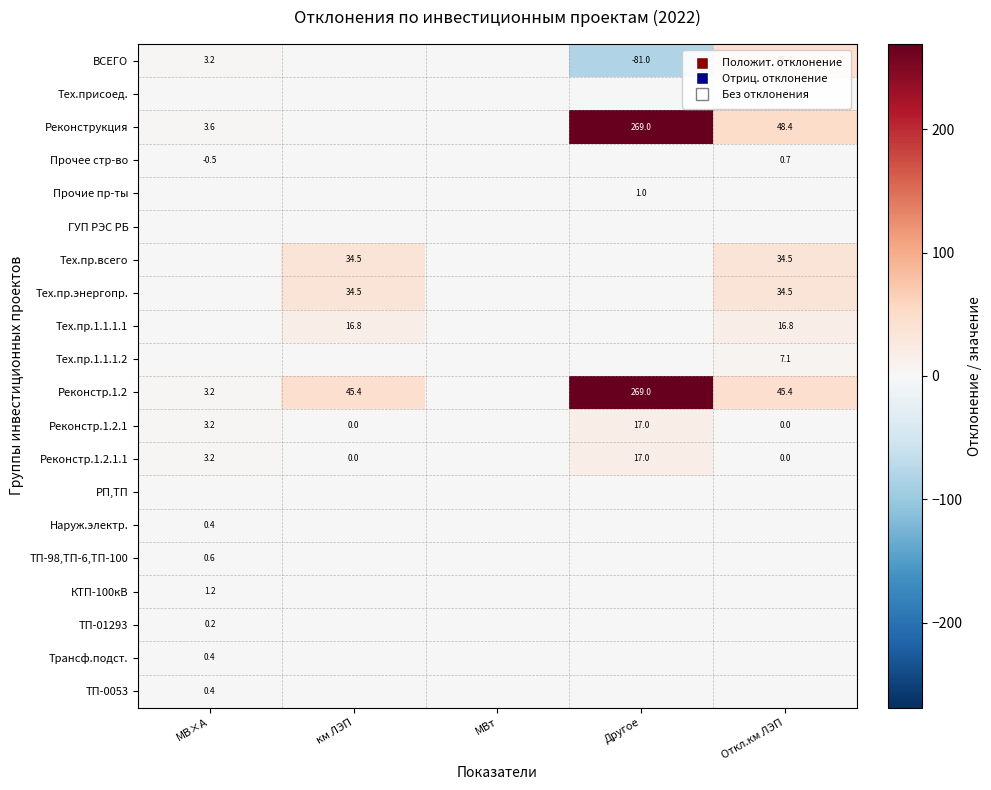

The value of Реконструкция at Другое is 65.8. True or false?

False